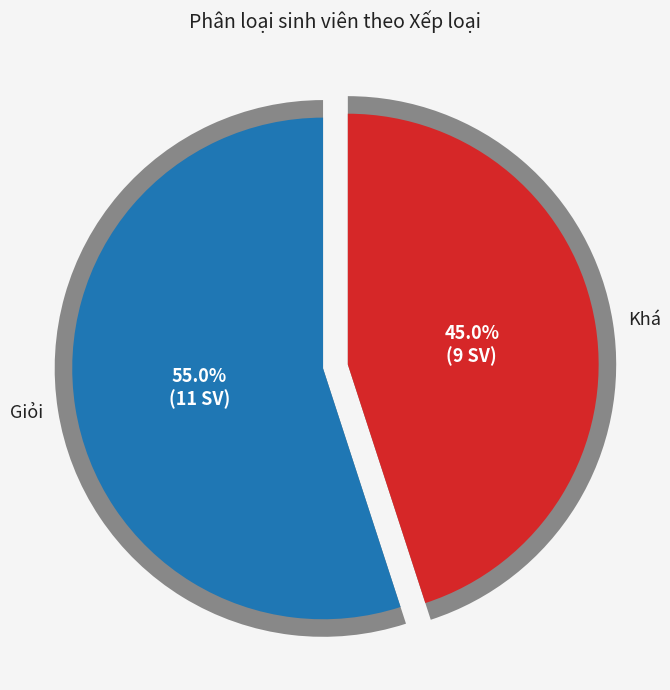

Count the number of slices in the pie.

2